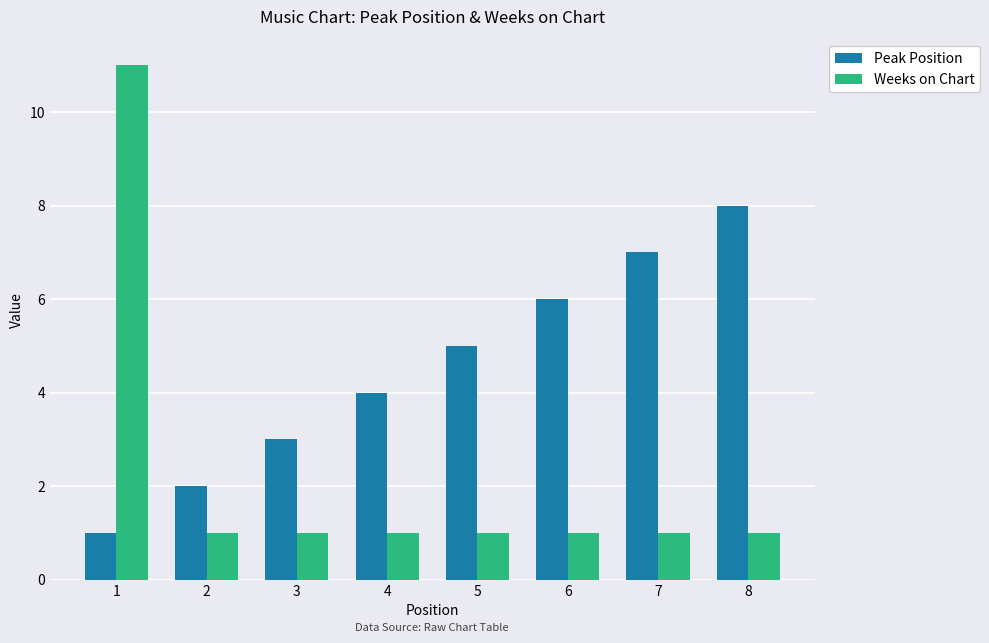

Which series changed the most between 4 and 8?

Peak Position